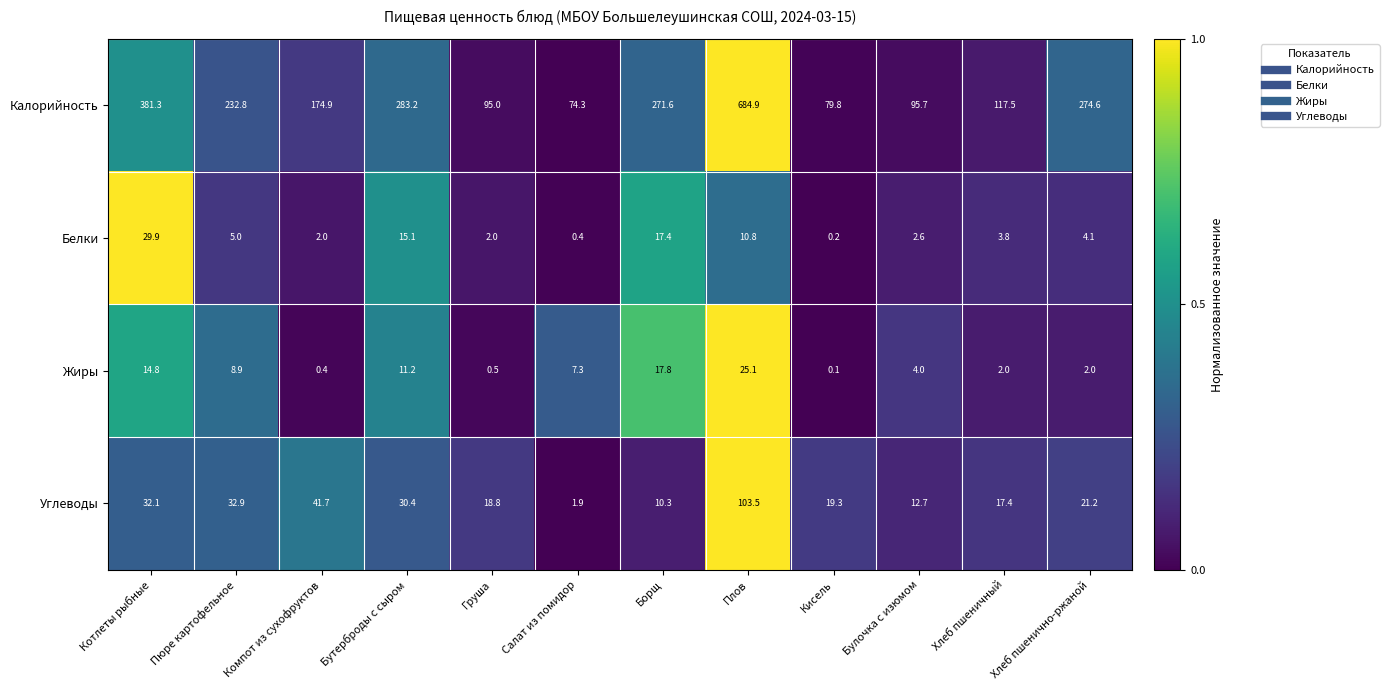

Rank the series by their maximum value, from lowest to highest.

Жиры, Белки, Углеводы, Калорийность